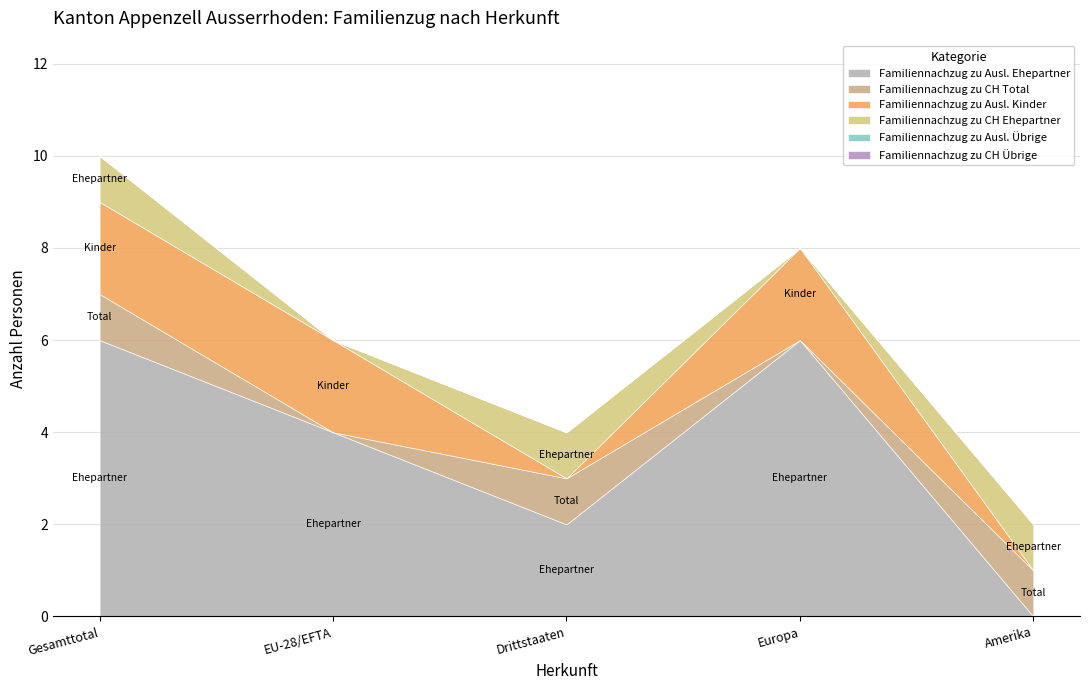

Reading left to right, transcribe all the data shown in this chart.

Familiennachzug zu Ausl. Ehepartner: Gesamttotal=6	EU-28/EFTA=4	Drittstaaten=2	Europa=6	Amerika=0
Familiennachzug zu CH Total: Gesamttotal=1	EU-28/EFTA=0	Drittstaaten=1	Europa=0	Amerika=1
Familiennachzug zu Ausl. Kinder: Gesamttotal=2	EU-28/EFTA=2	Drittstaaten=0	Europa=2	Amerika=0
Familiennachzug zu CH Ehepartner: Gesamttotal=1	EU-28/EFTA=0	Drittstaaten=1	Europa=0	Amerika=1
Familiennachzug zu Ausl. Übrige: Gesamttotal=0	EU-28/EFTA=0	Drittstaaten=0	Europa=0	Amerika=0
Familiennachzug zu CH Übrige: Gesamttotal=0	EU-28/EFTA=0	Drittstaaten=0	Europa=0	Amerika=0